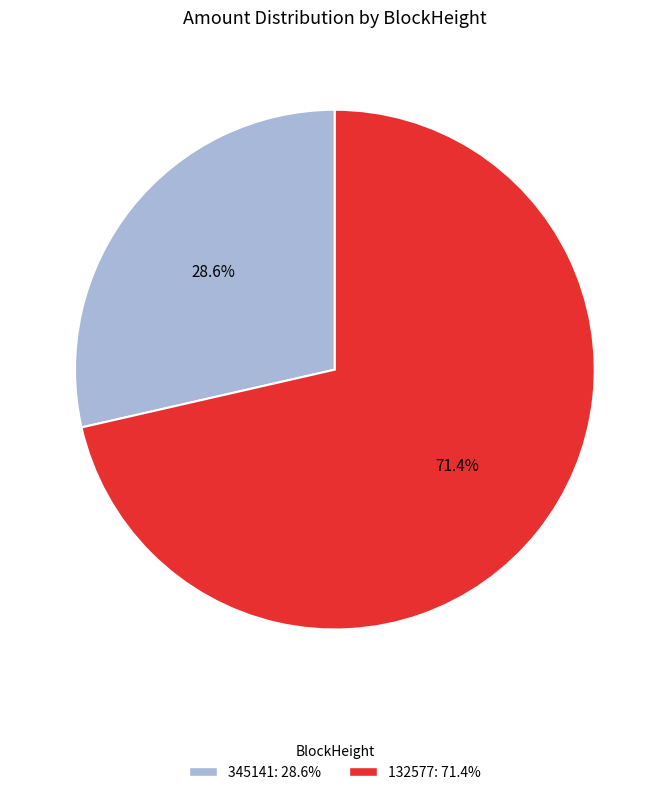

What percentage is NOT represented by 345141?

71.4%